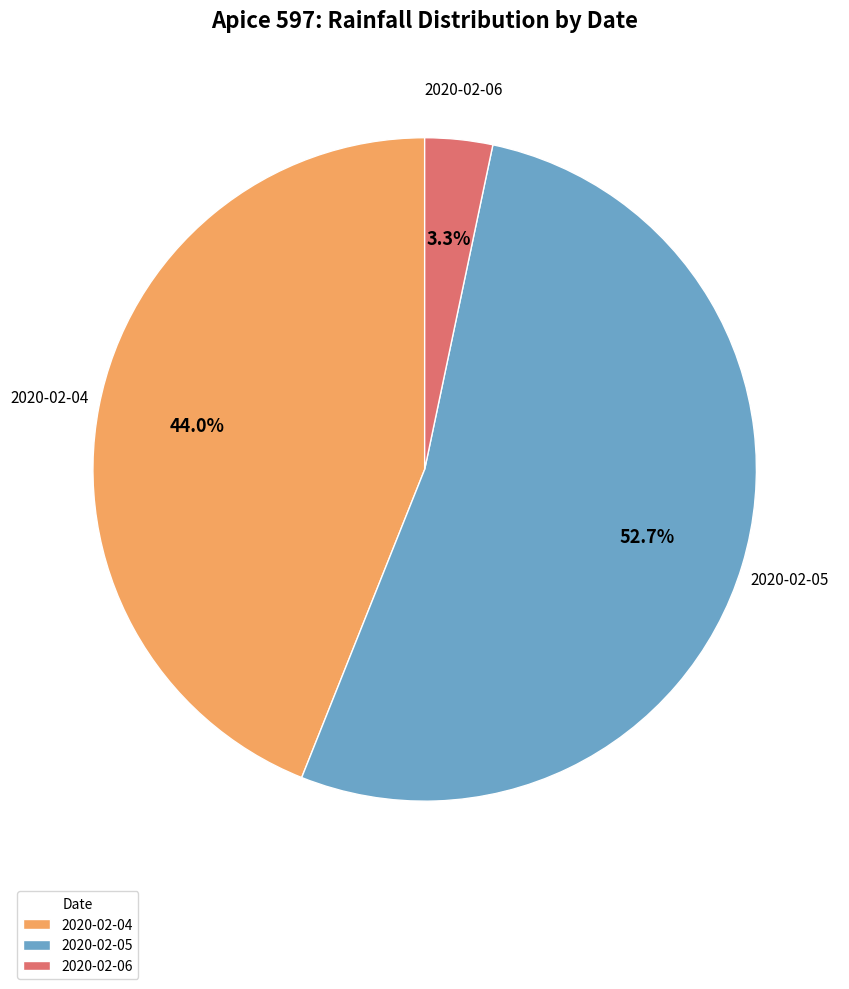

Which category accounts for the majority?

2020-02-05